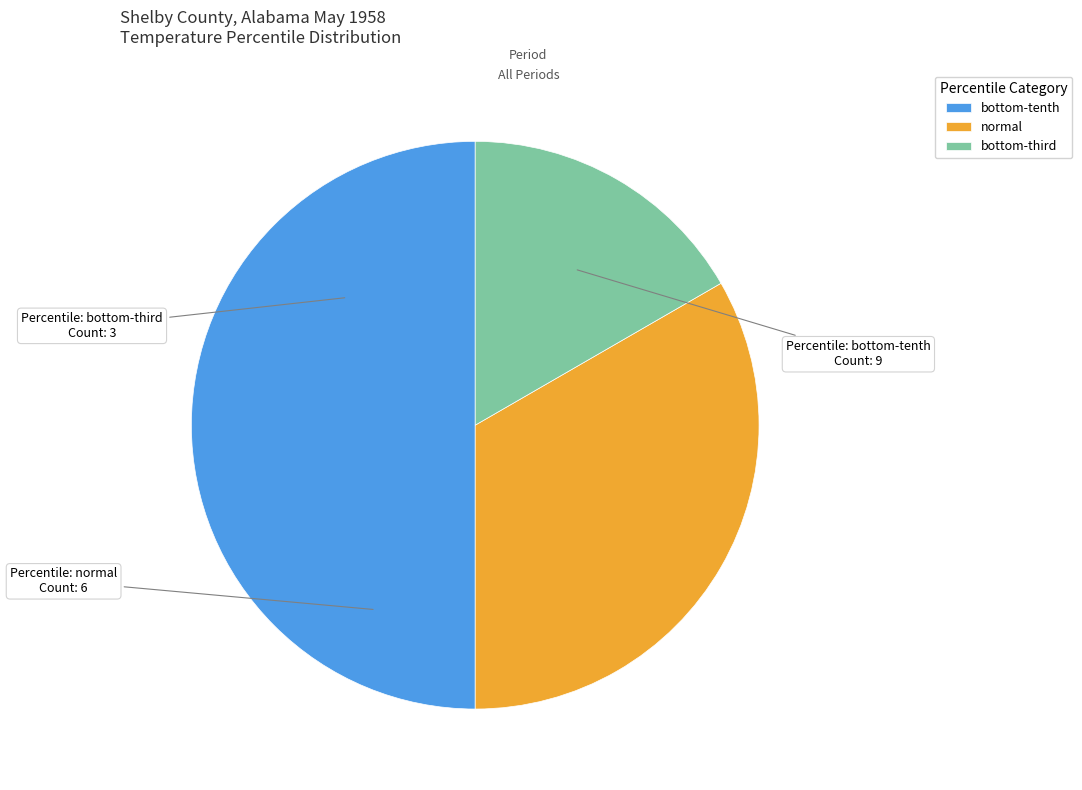

How many segments does this pie chart have?

3